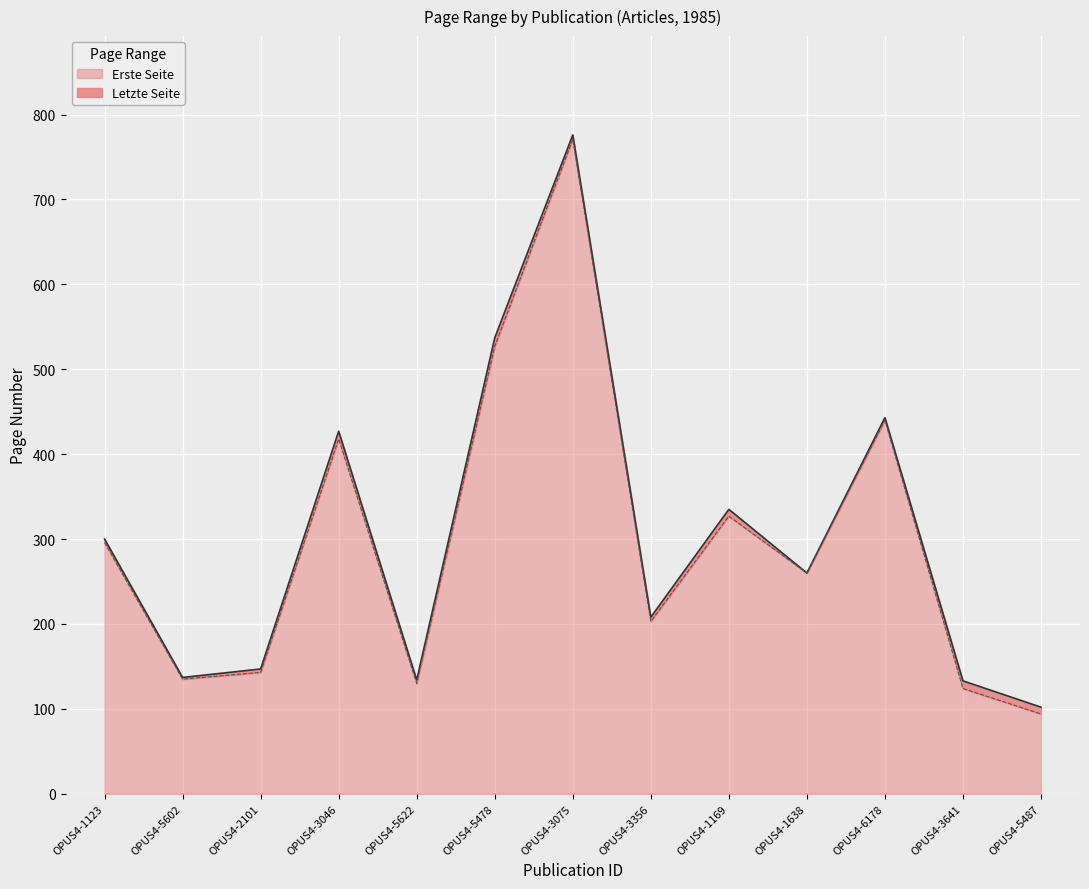

Rank the series by their maximum value, from highest to lowest.

Letzte Seite, Erste Seite